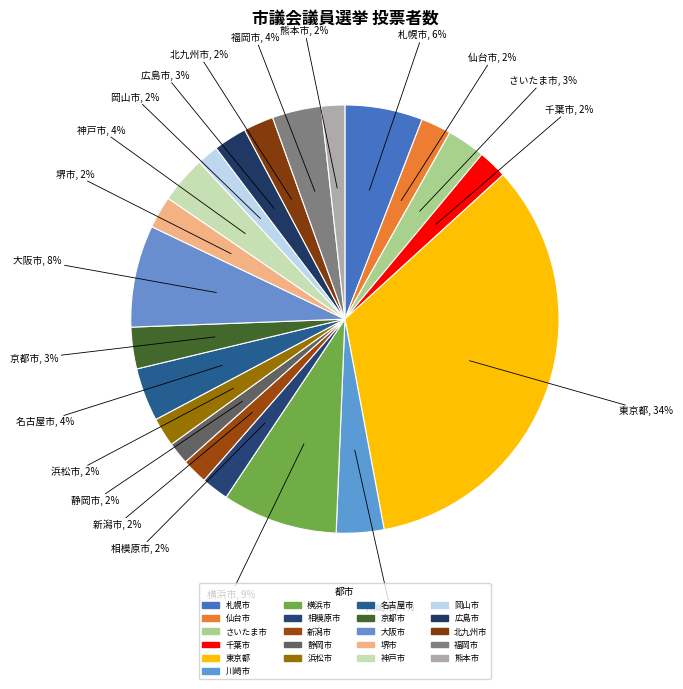

What is the change in value from 仙台市 to 広島市?

+34824